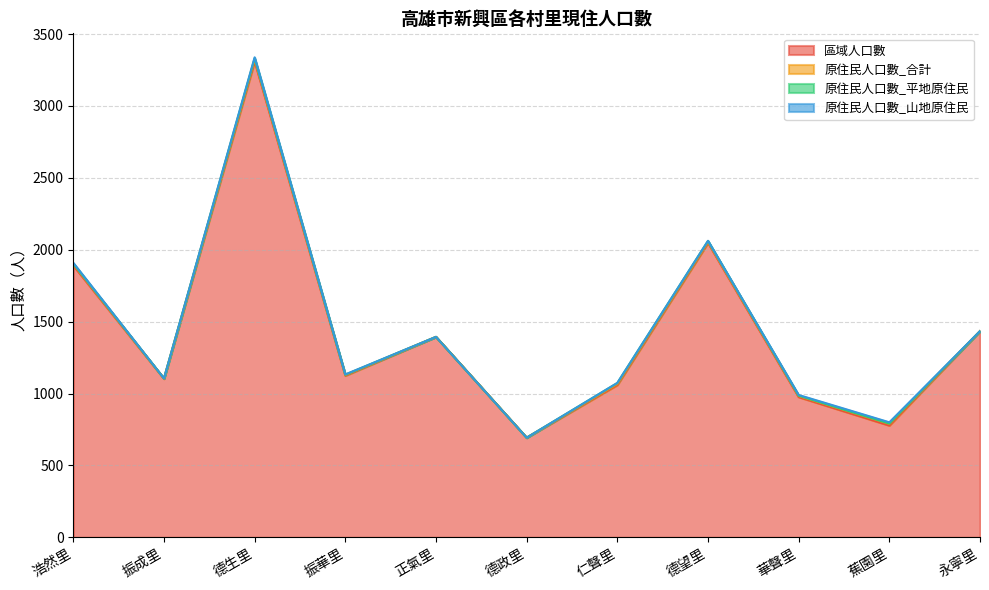

At which label does 原住民人口數_合計 first exceed 7?

浩然里